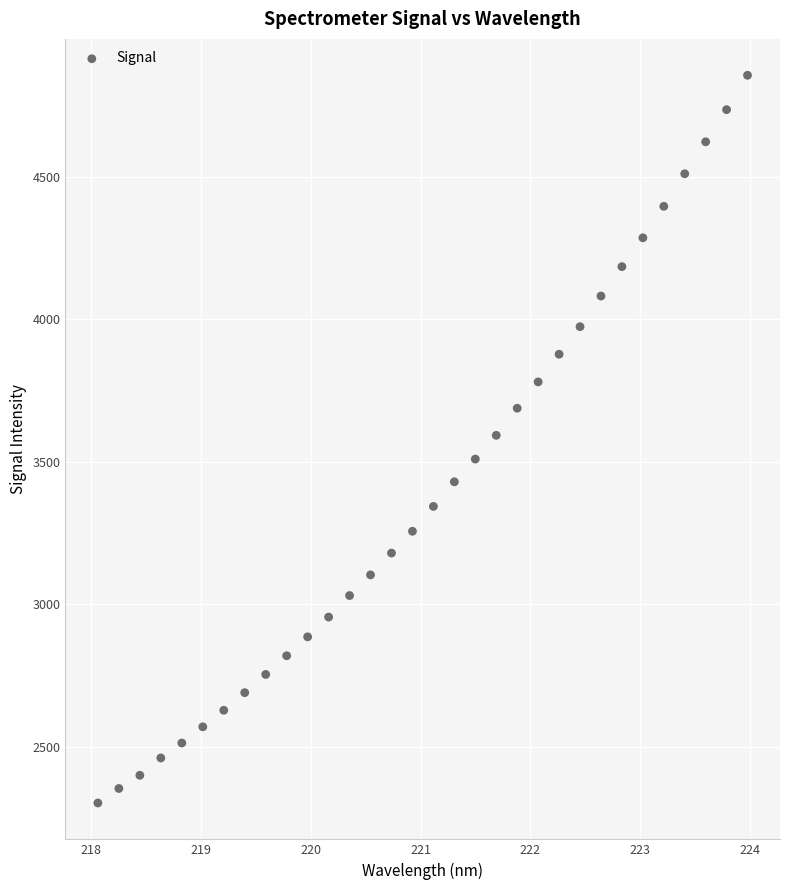

What is the range of Y values (max minus min)?

2554.0